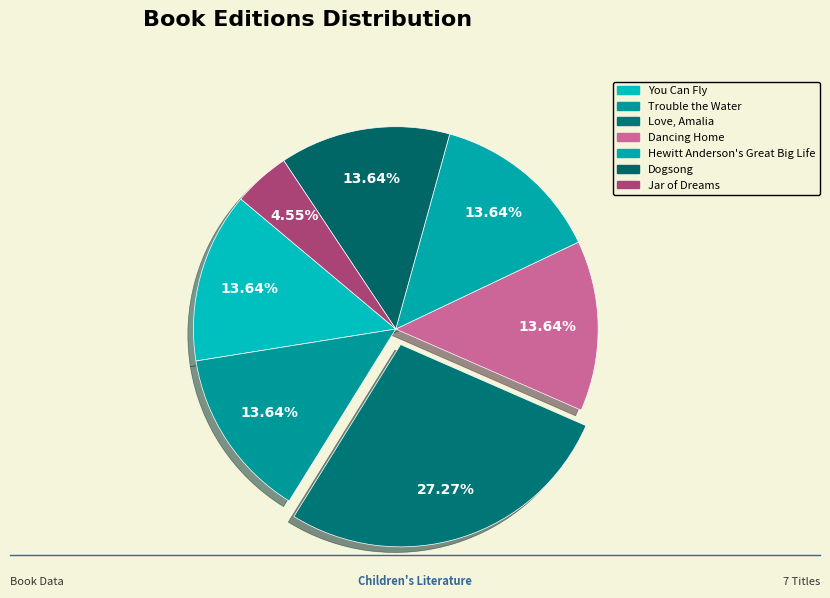

Is the sum of Dogsong and Dancing Home greater than half?

No